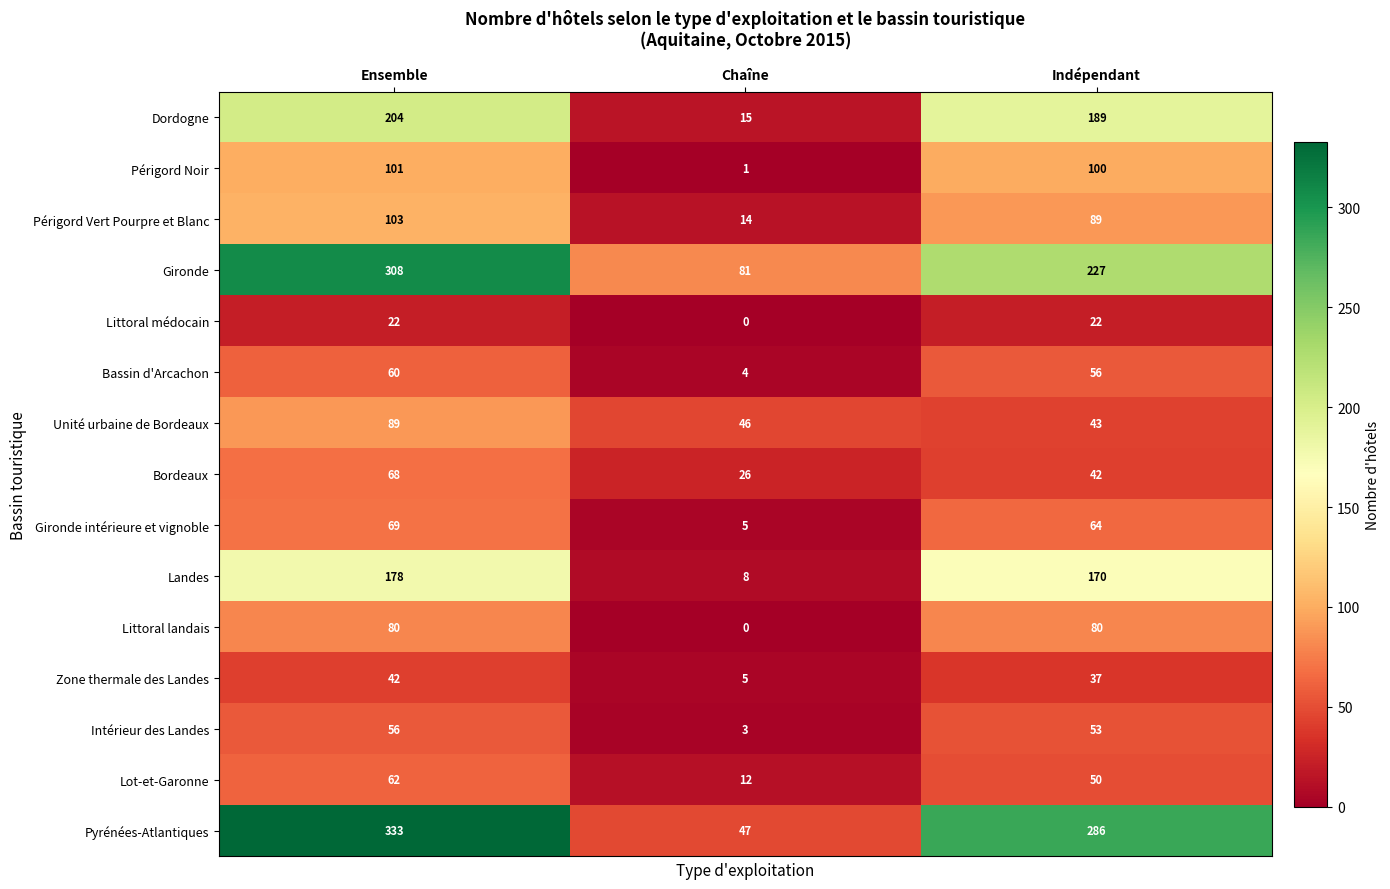

What is the maximum value shown in the chart?

333